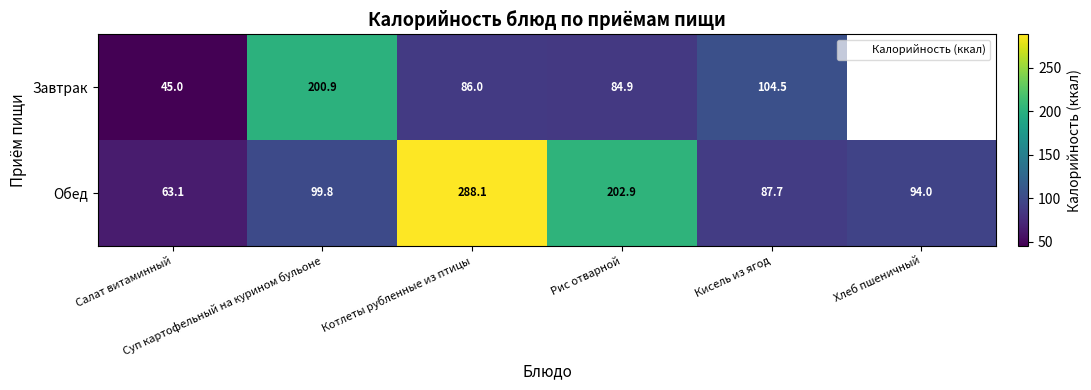

What is the difference between the maximum and minimum values in the Обед series?

225.0